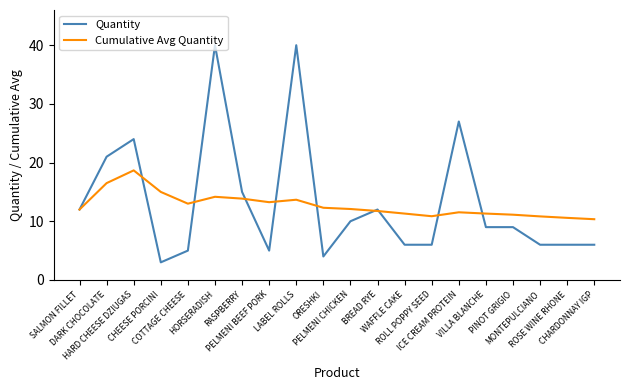

What is the maximum value for Cumulative Avg Quantity?

18.7